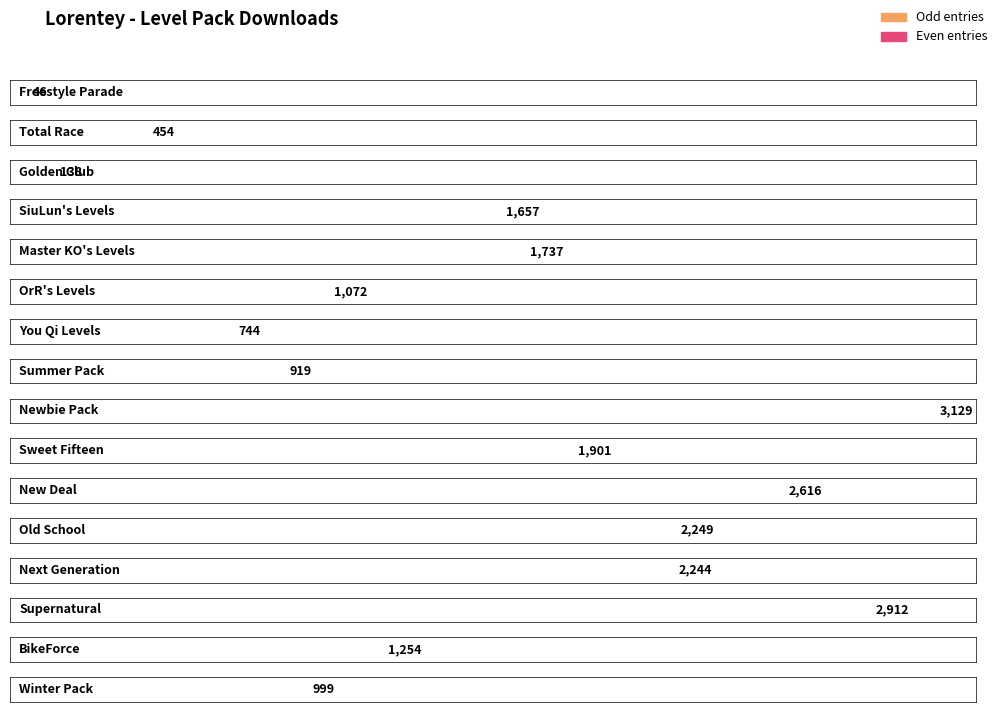

What is the maximum value shown in the chart?

3129